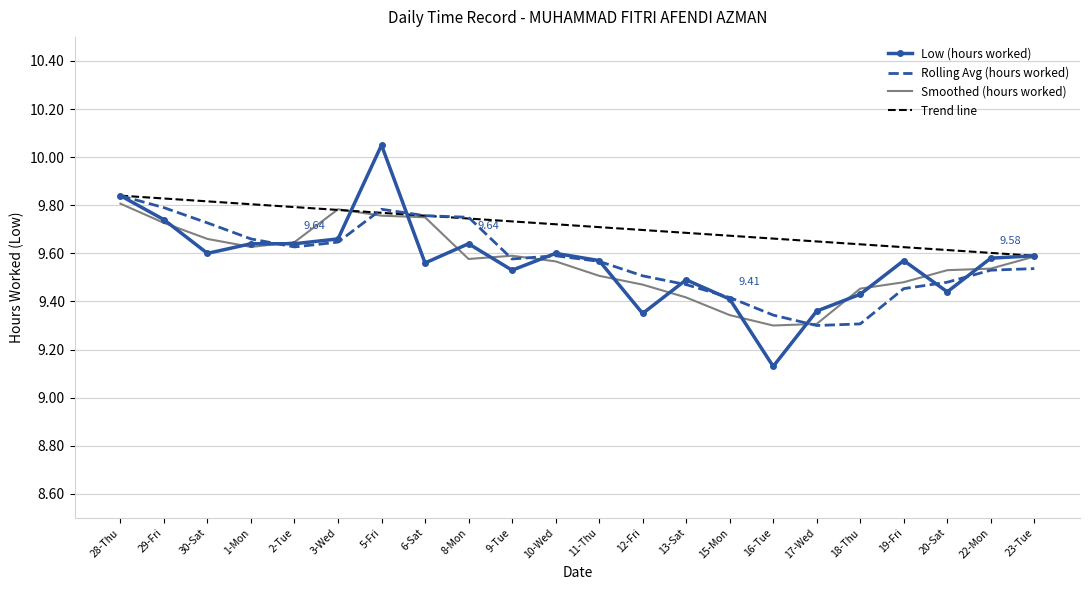

Between 16-Tue and 19-Fri, which series saw the biggest shift?

Low (hours worked)